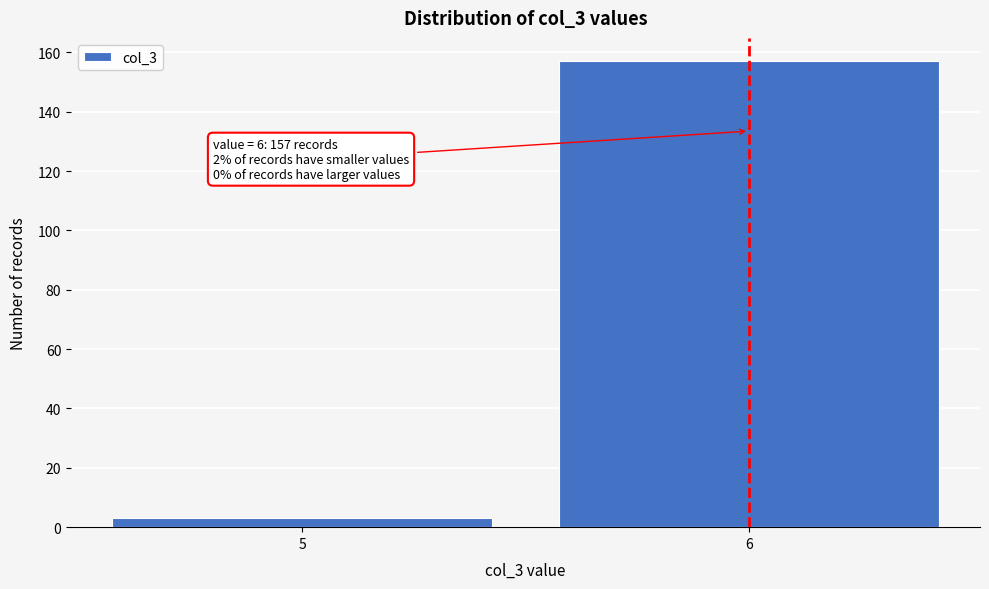

Reading left to right, transcribe all the data shown in this chart.

3	157